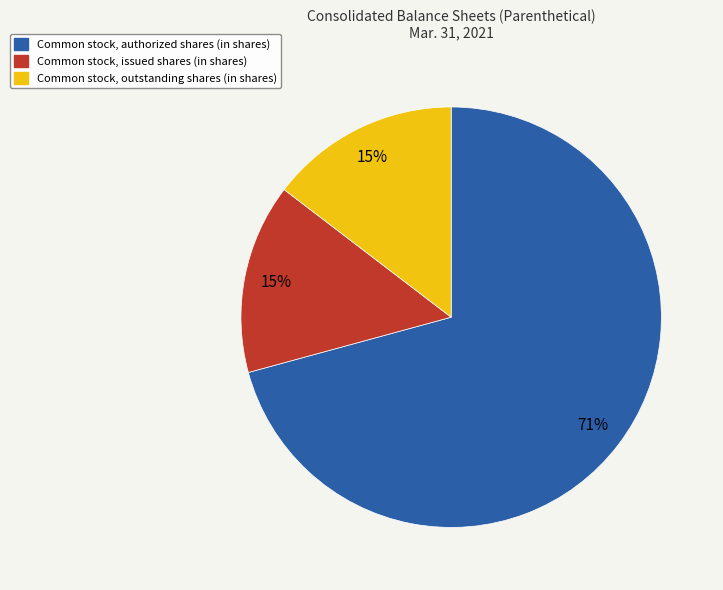

Approximately how many times larger is the value at Common stock, issued shares (in shares) compared to Common stock, authorized shares (in shares)?

0.2